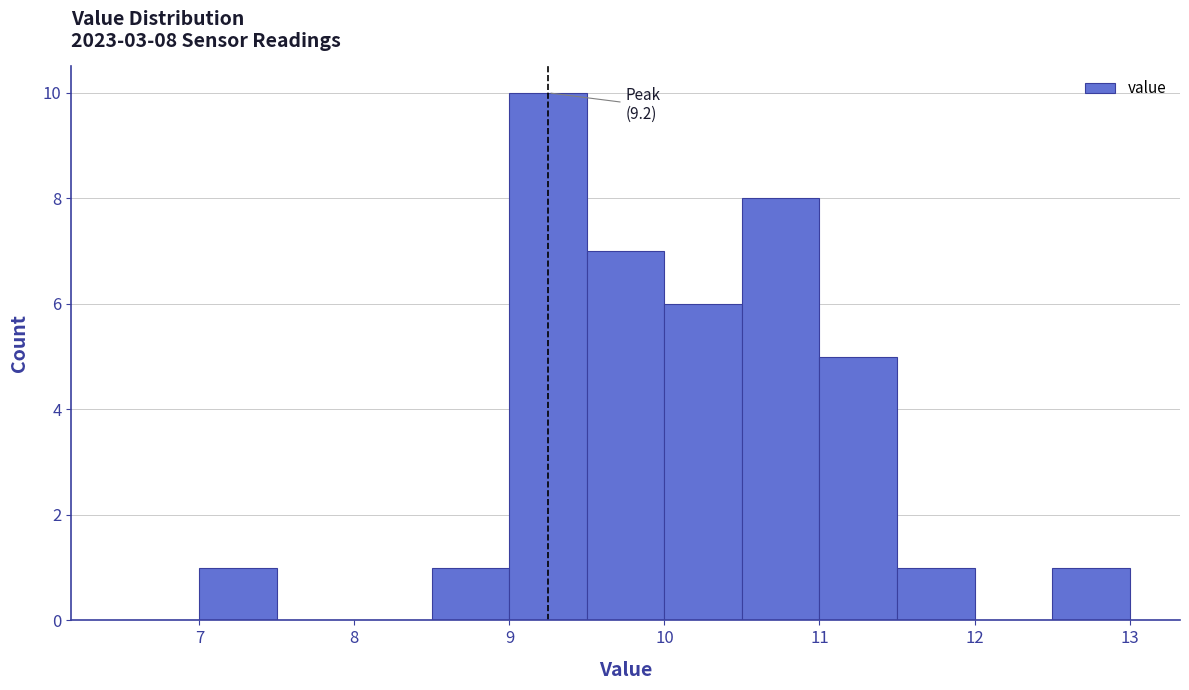

Which range on the x-axis has the tallest bar?

9.0 to 9.5